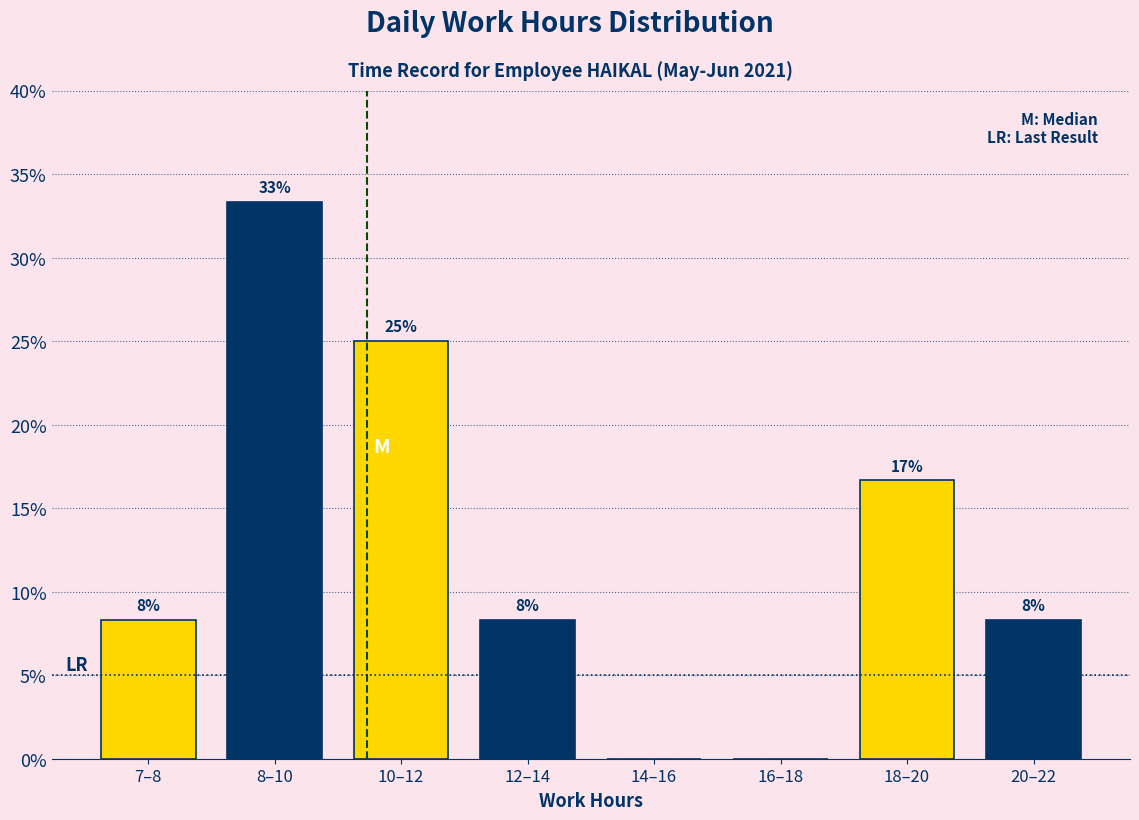

Are the bars horizontal?

No